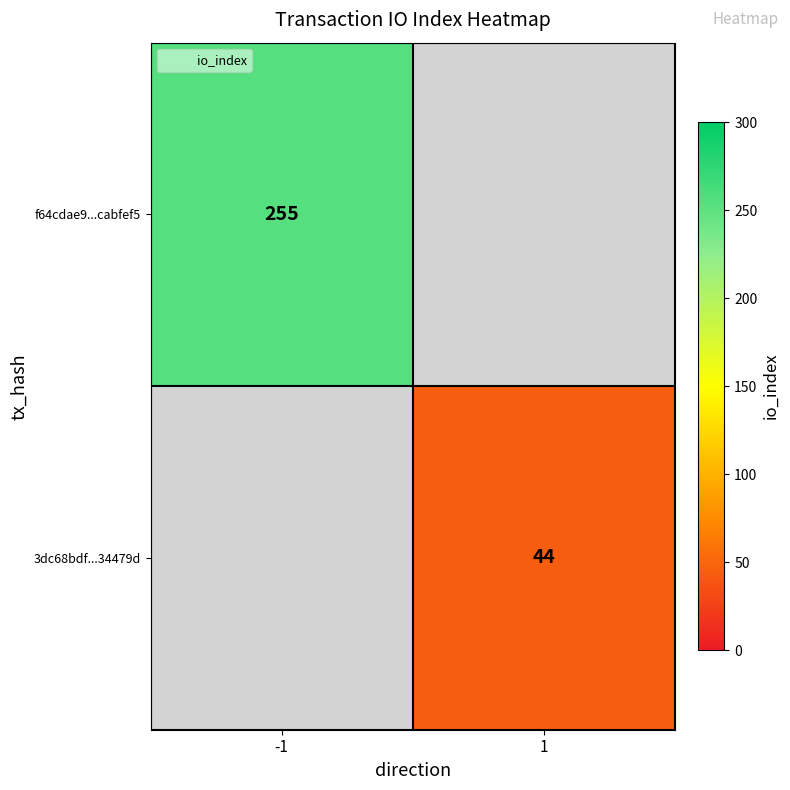

Which category has the lowest value across all series?

1